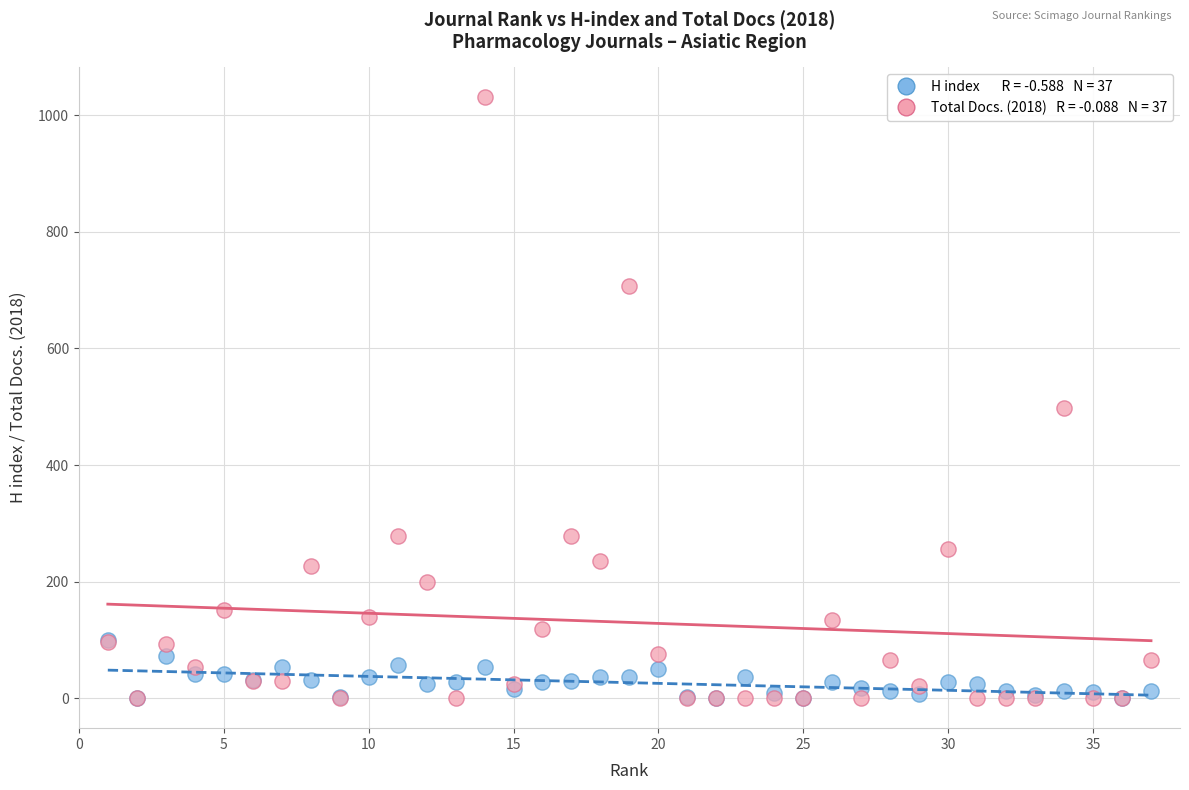

Across all series, what Y value is closest to 515?

498